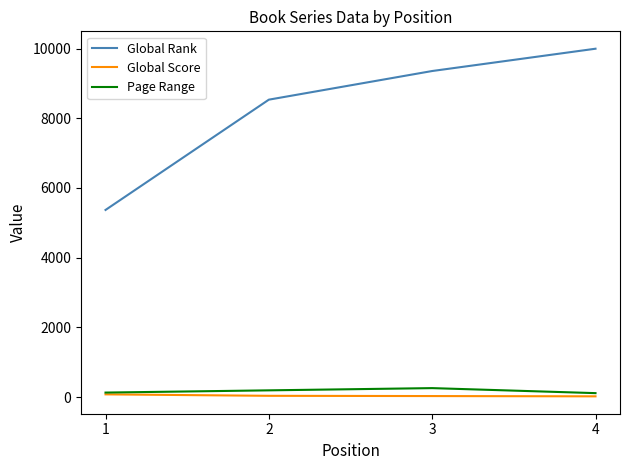

Is the value of Page Range at 2 greater than the value of Global Rank at 2?

No